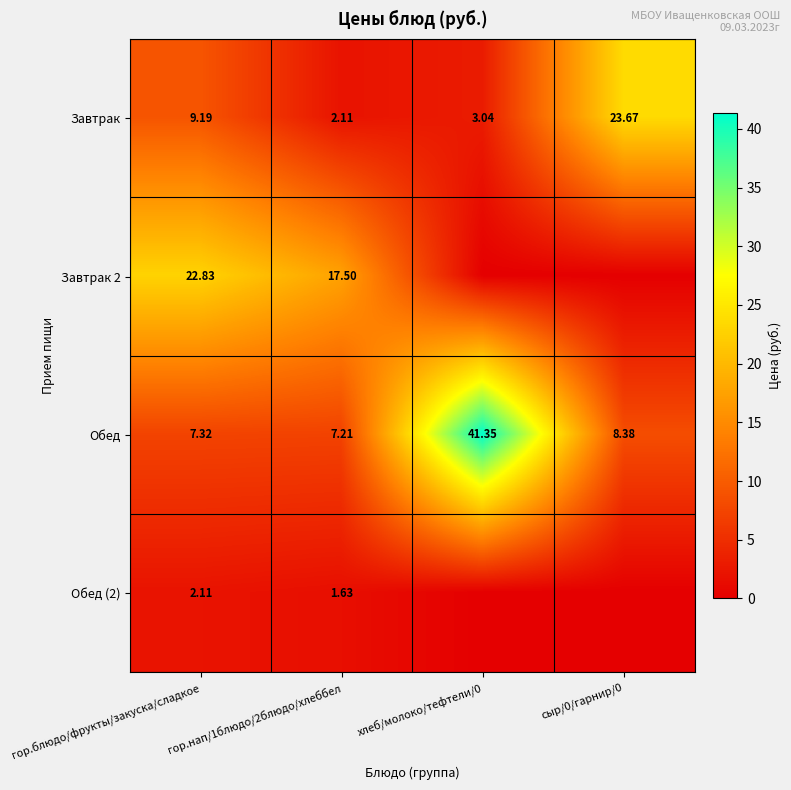

What is the highest value of the Обед series?

41.4